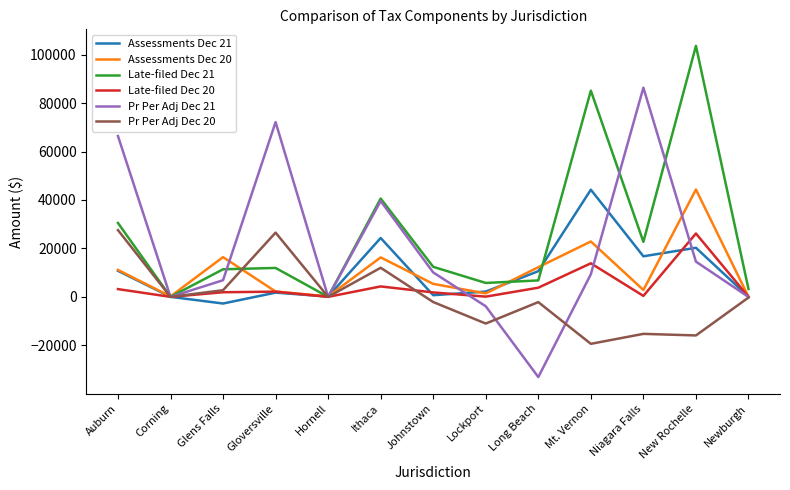

The value of Late-filed Dec 20 at Long Beach is 3781.7. True or false?

True